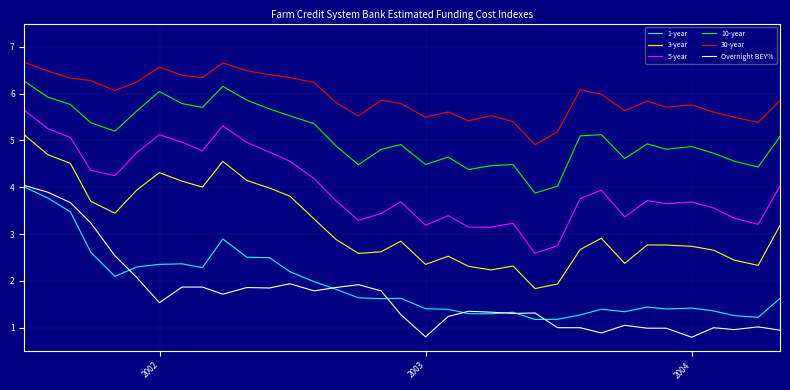

What is the lowest value of the Overnight BEY% series?

0.8